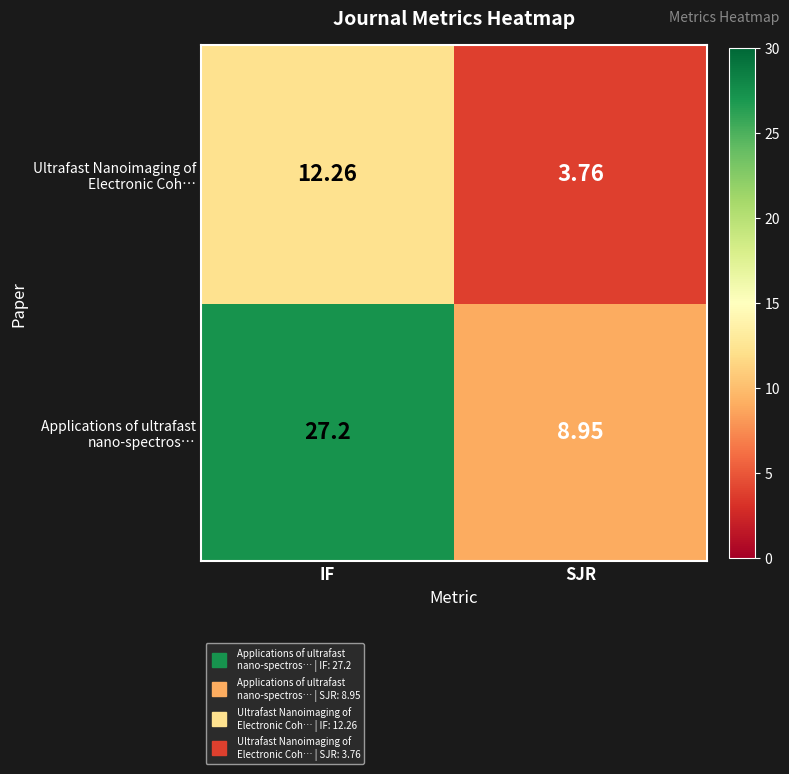

At which category does the chart reach its minimum across all series?

SJR